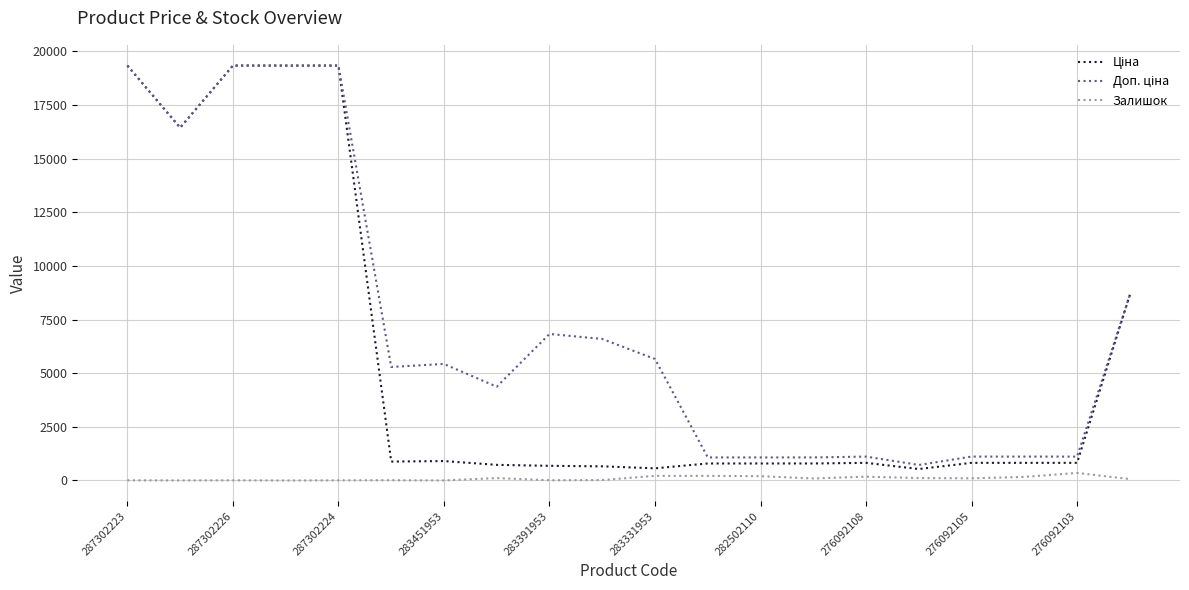

What is the greatest value displayed?

19343.1